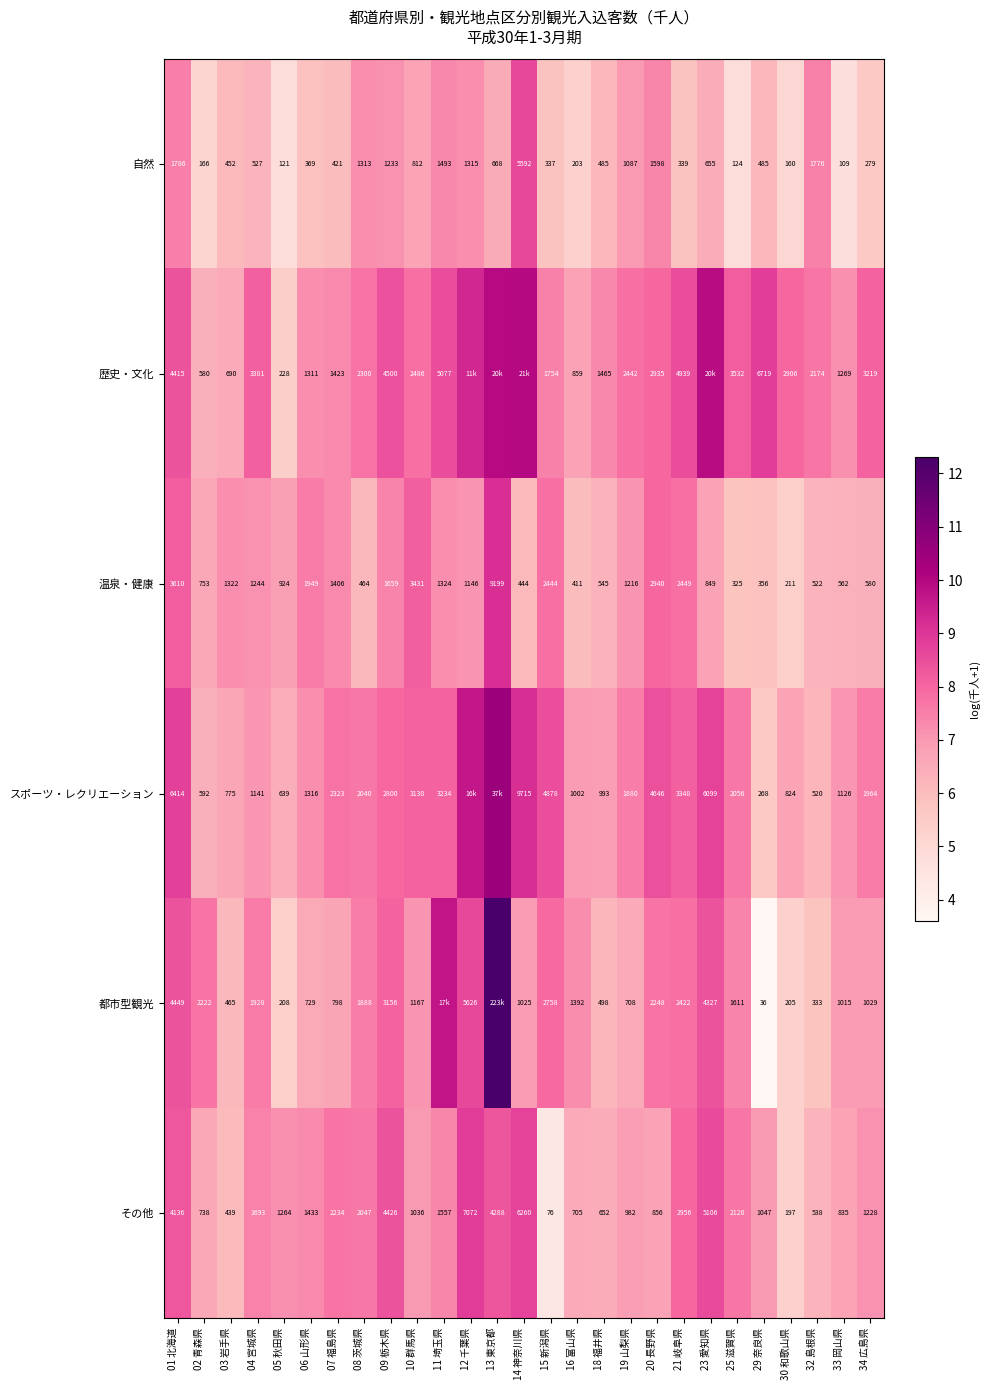

List the labels in order of その他 value, largest first.

12 千葉県, 14 神奈川県, 23 愛知県, 09 栃木県, 13 東京都, 01 北海道, 21 岐阜県, 07 福島県, 25 滋賀県, 08 茨城県, 04 宮城県, 11 埼玉県, 06 山形県, 05 秋田県, 34 広島県, 29 奈良県, 10 群馬県, 19 山梨県, 20 長野県, 33 岡山県, 02 青森県, 16 富山県, 18 福井県, 32 島根県, 03 岩手県, 30 和歌山県, 15 新潟県